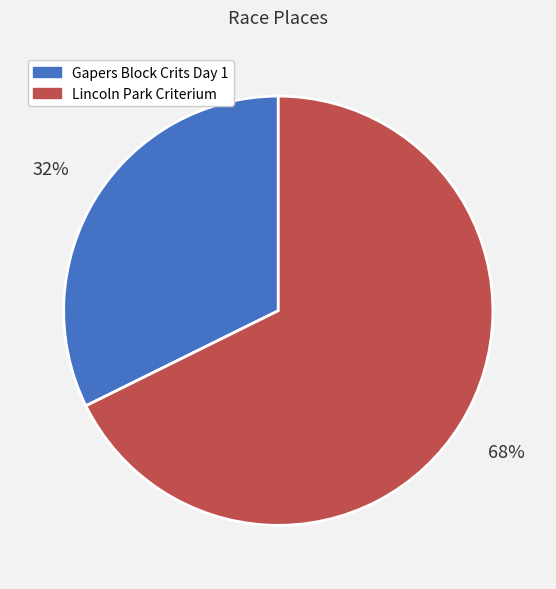

Which category has the smallest portion of the pie?

Gapers Block Crits Day 1